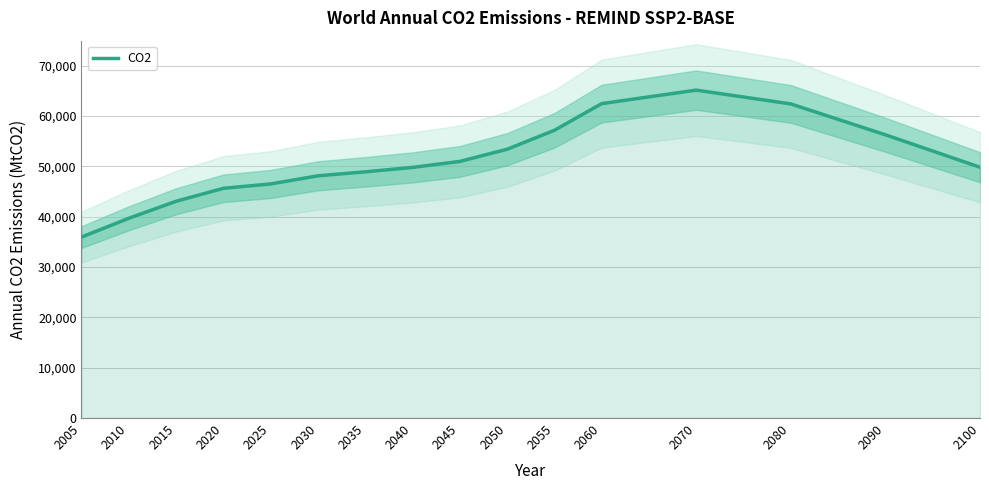

Is it true that the value at 2035 is 48932.0?

True